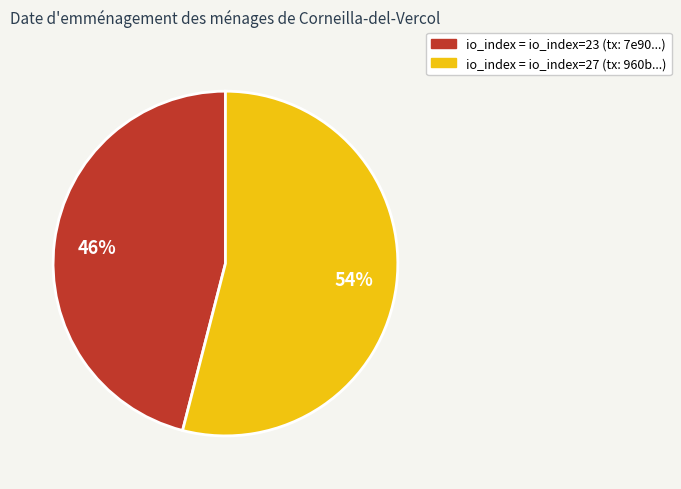

To the nearest percent, what is the average slice percentage?

50%